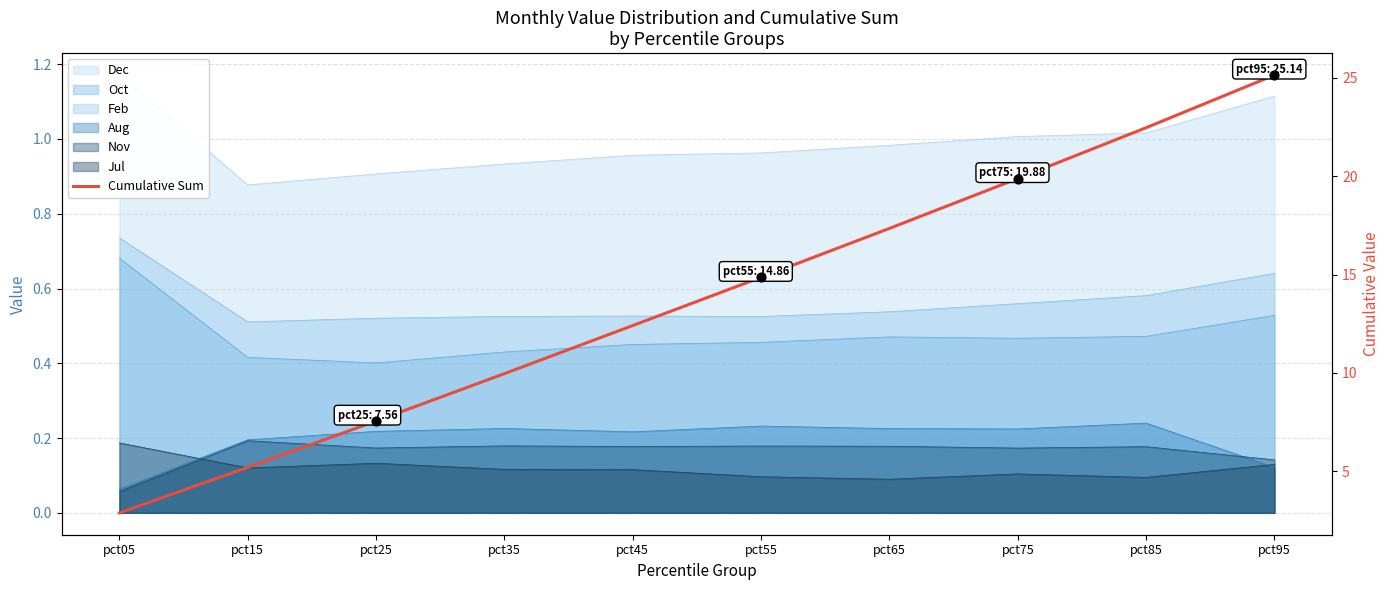

Approximately how many times larger is the value at pct75 compared to pct55?

1.3